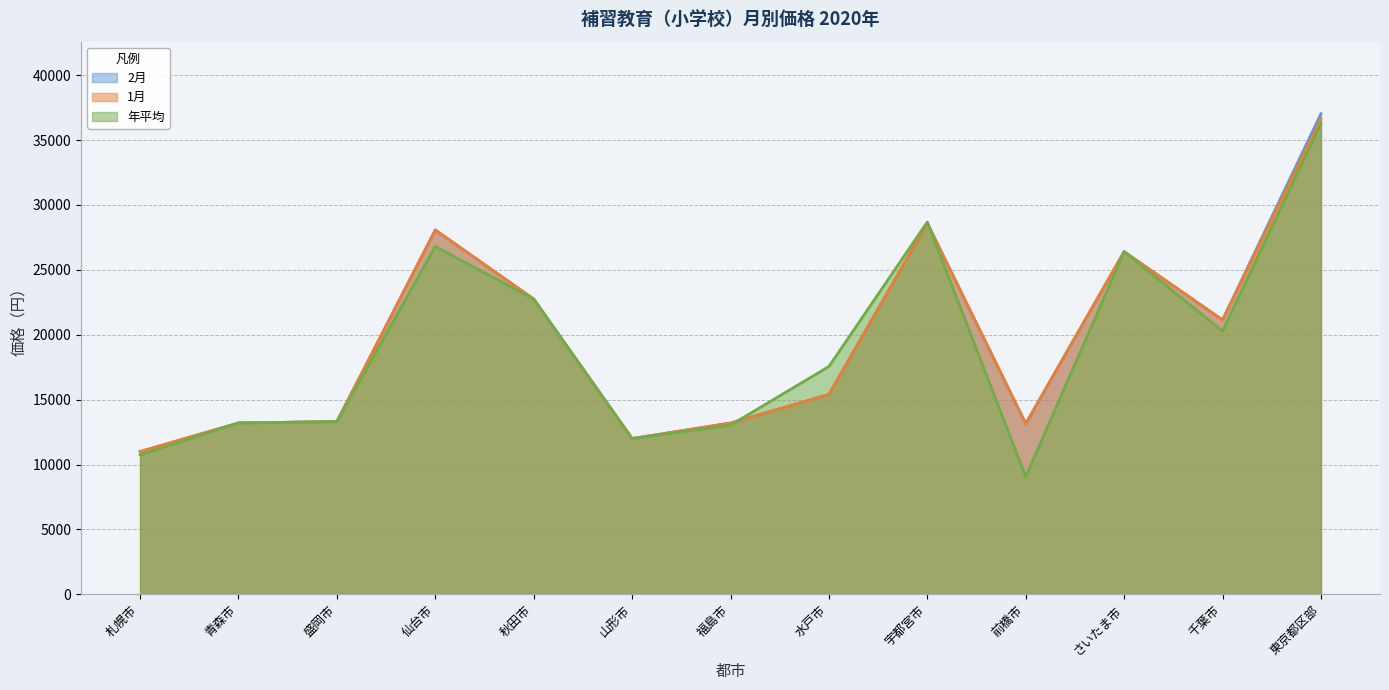

Between 福島市 and 東京都区部, which series saw the biggest shift?

2月